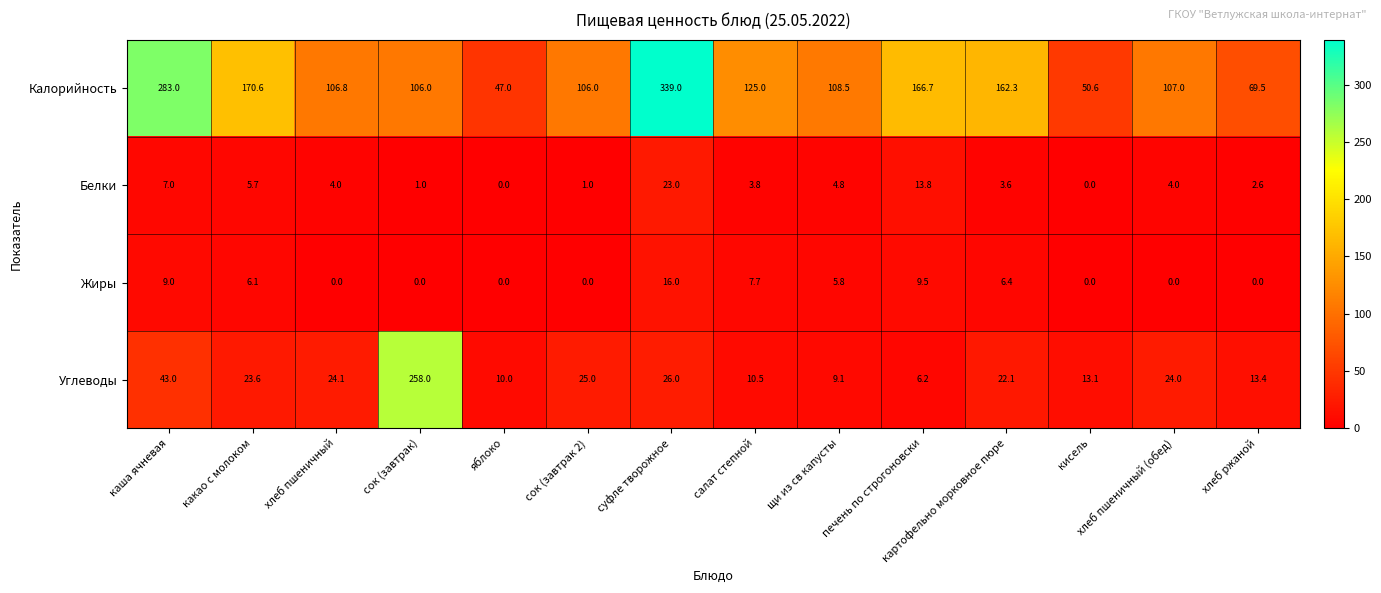

Between печень по строгоновски and хлеб ржаной, which series saw the biggest shift?

Калорийность